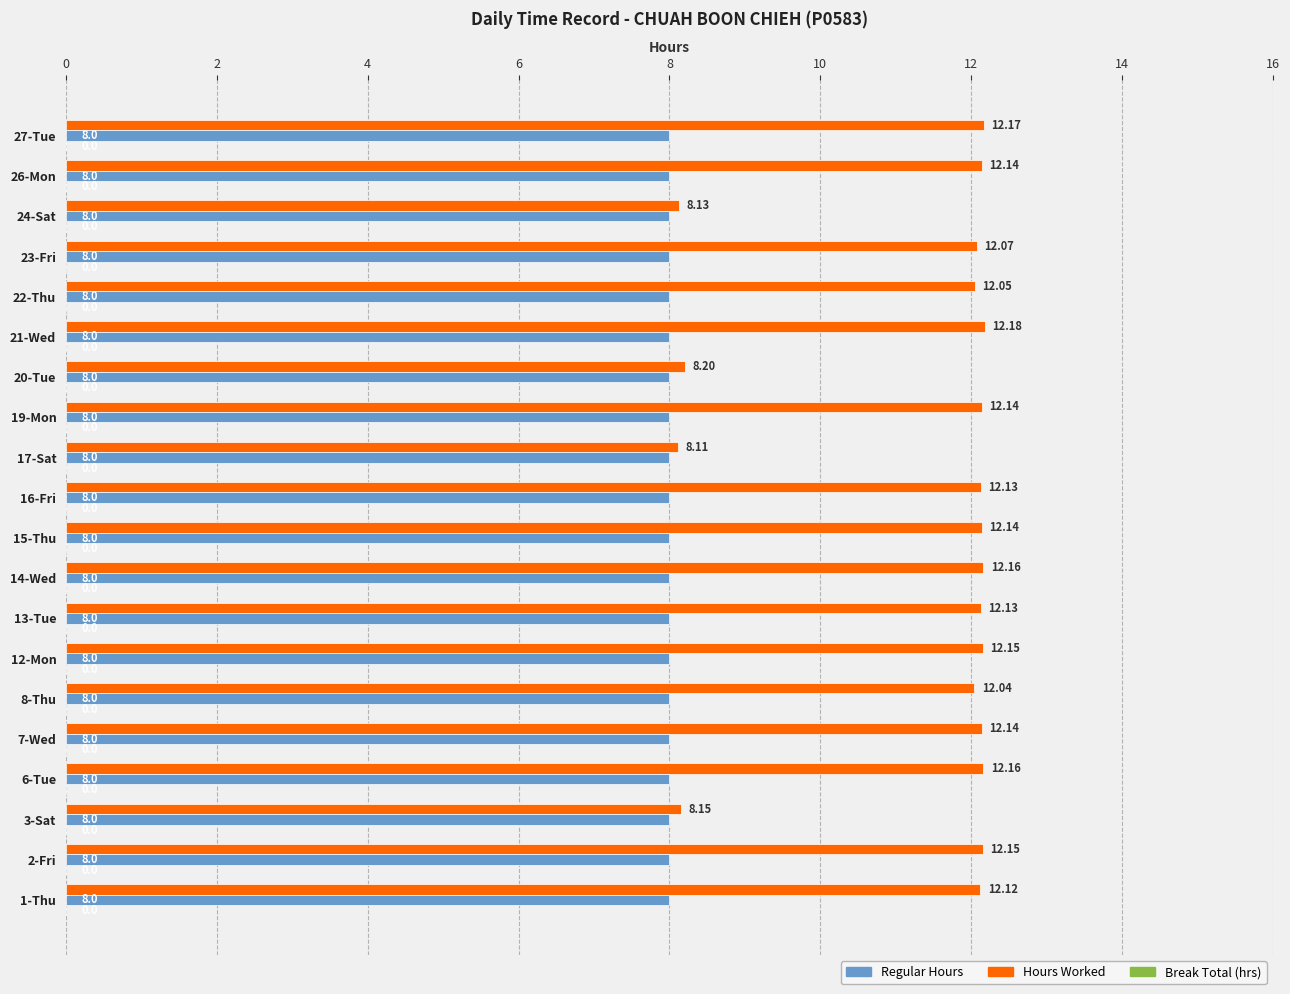

What is the sum of the Regular Hours values at 16-Fri and 6-Tue?

16.0